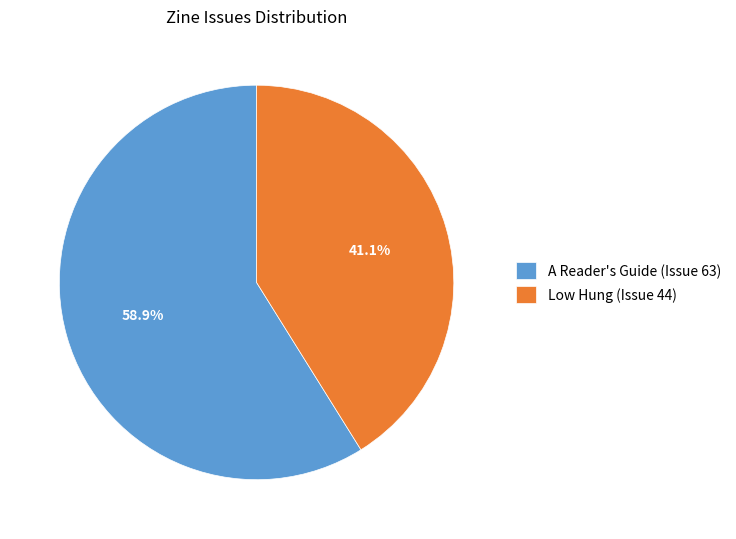

How many slices are in this pie chart?

2